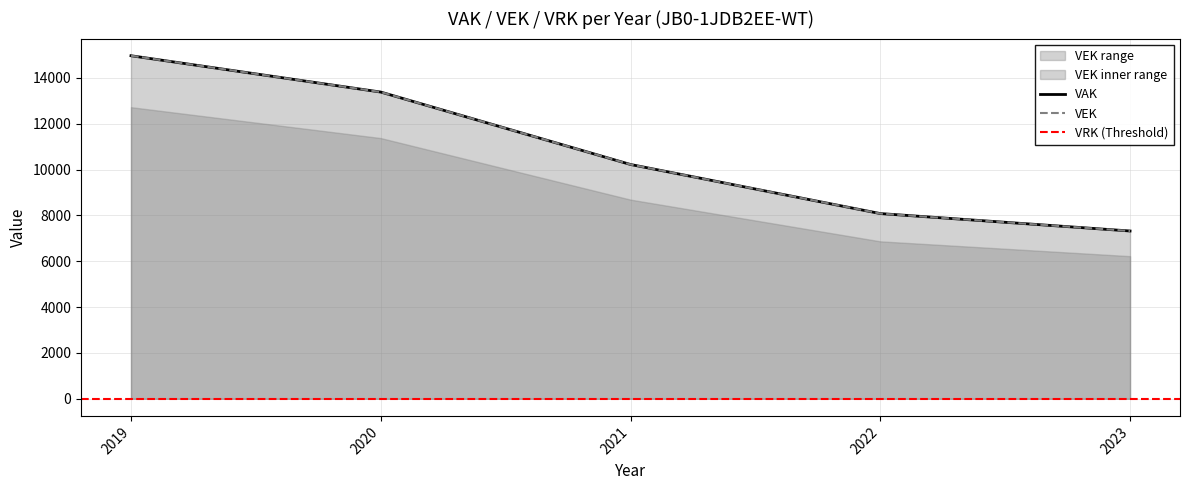

How many data points are above 10225?

2